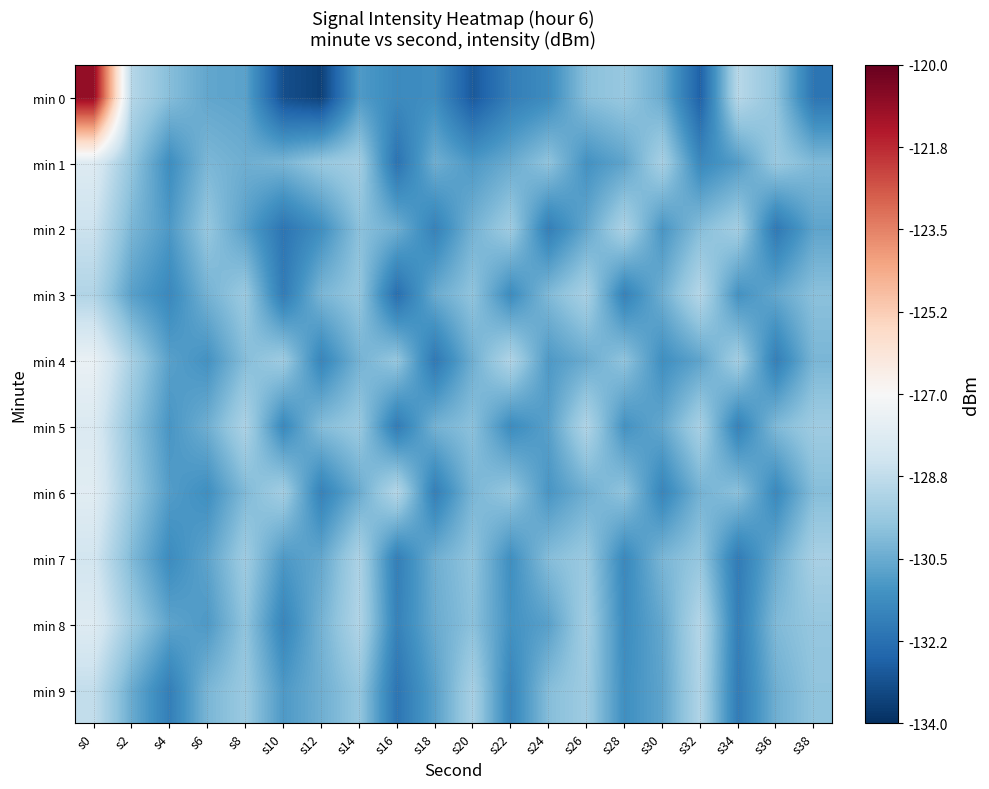

At how many categories does at least one series exceed -129?

2